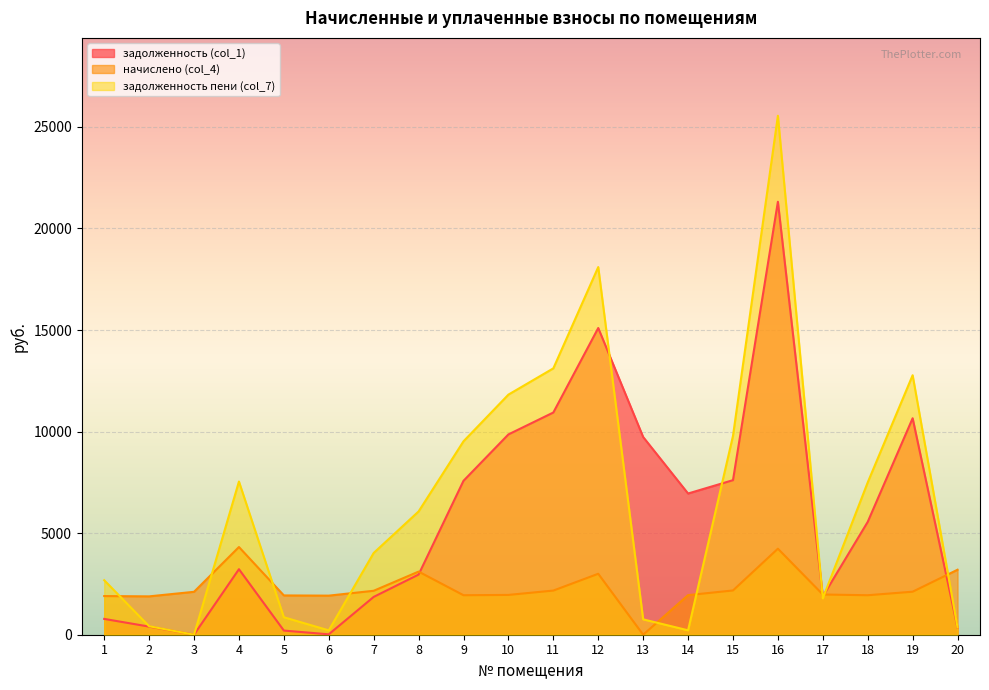

Which series has the largest total across all categories?

задолженность пени (col_7)